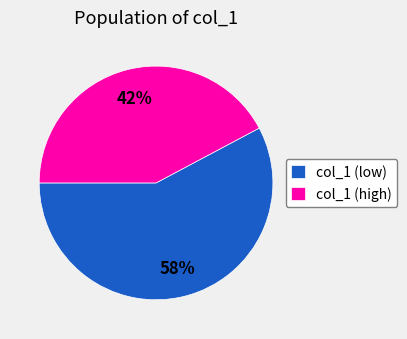

To the nearest percent, what is the difference between the largest and smallest slice percentages?

16%